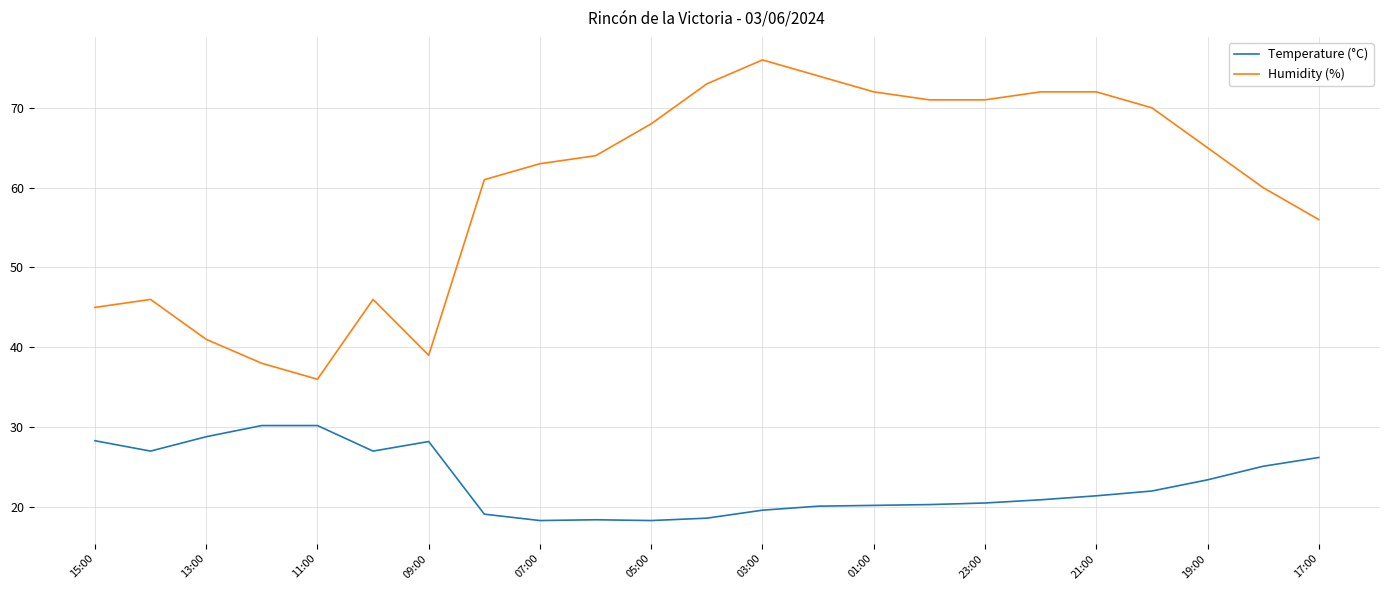

What is the difference between the maximum and minimum values in the Temperature (°C) series?

11.9